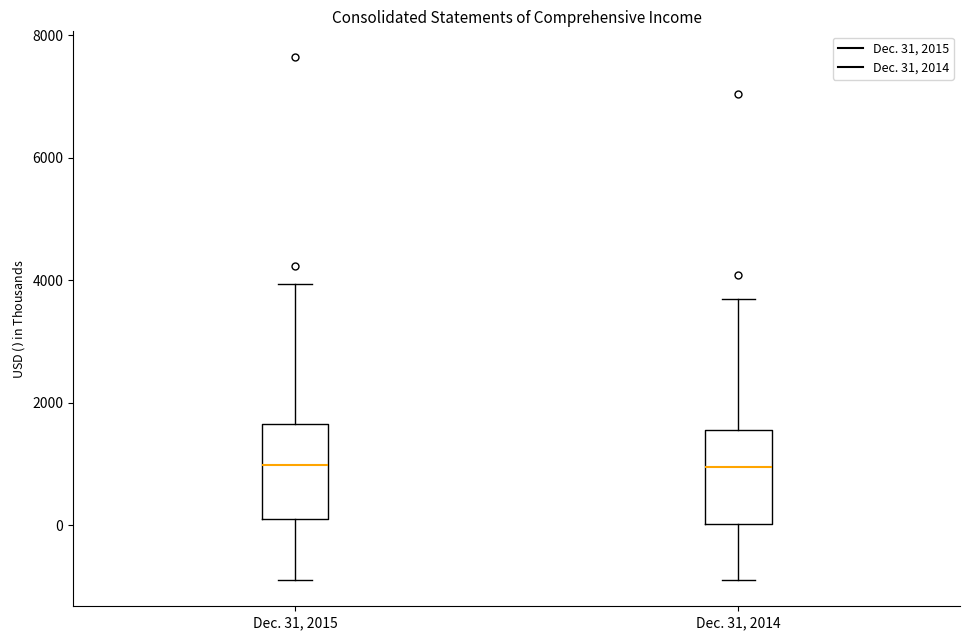

Reading left to right, transcribe this box plot: for each box, give where its median line is, the range the box spans, and where its two whiskers end, as read against the y-axis. The values are not printed on the chart, so give them approximately, as read against the axis.

Dec. 31, 2015: median 1000, box 200 to 1600, whiskers -800 to 4000
Dec. 31, 2014: median 1000, box 0 to 1600, whiskers -800 to 3600